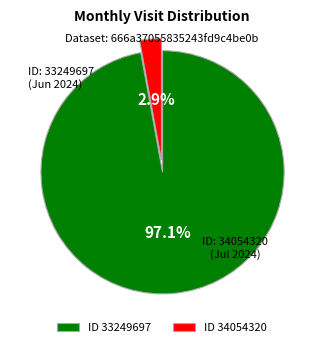

What is the total percentage of ID 34054320 and ID 33249697?

100.0%